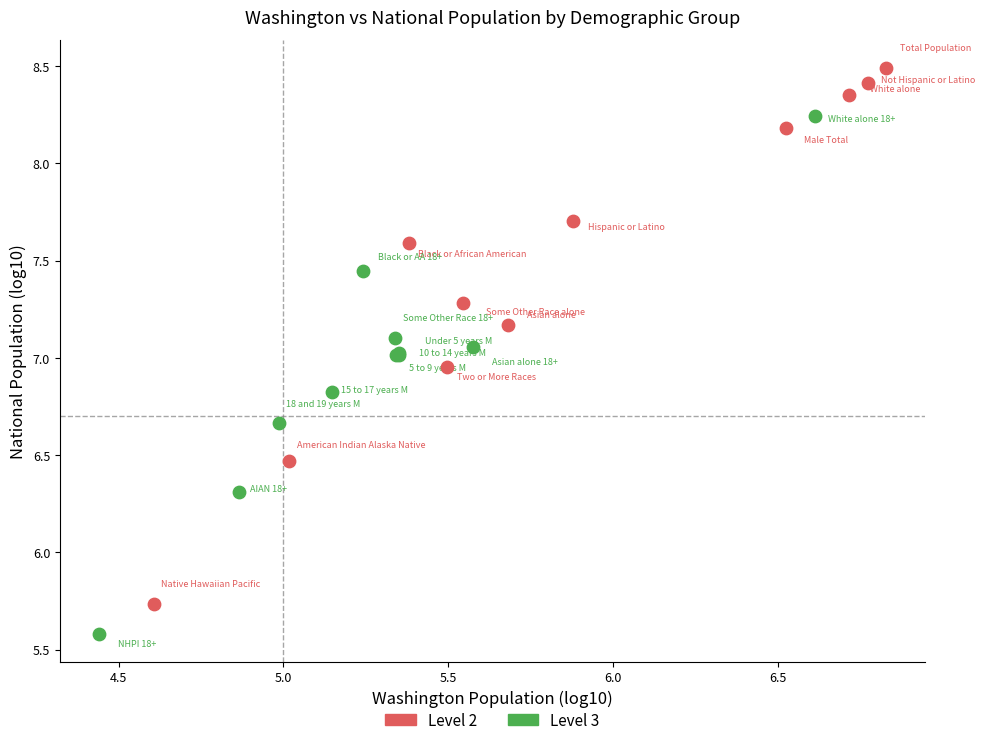

Which series contains the highest Y value?

Level 2